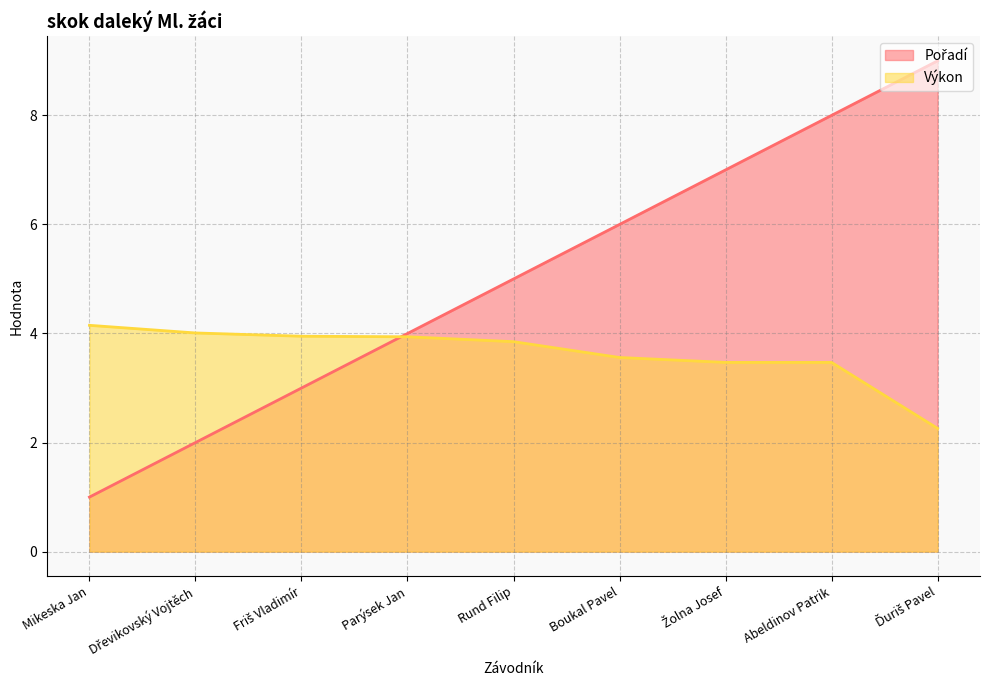

Which series ends up on top after the final intersection of Výkon and Pořadí?

Pořadí